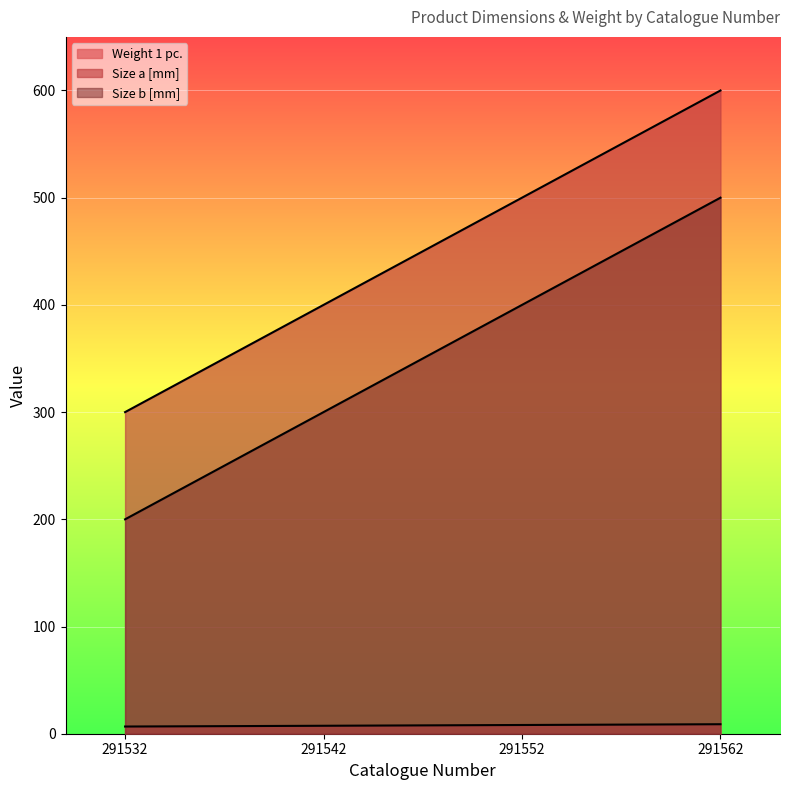

Which category has the highest value in the Size b [mm] series?

291562